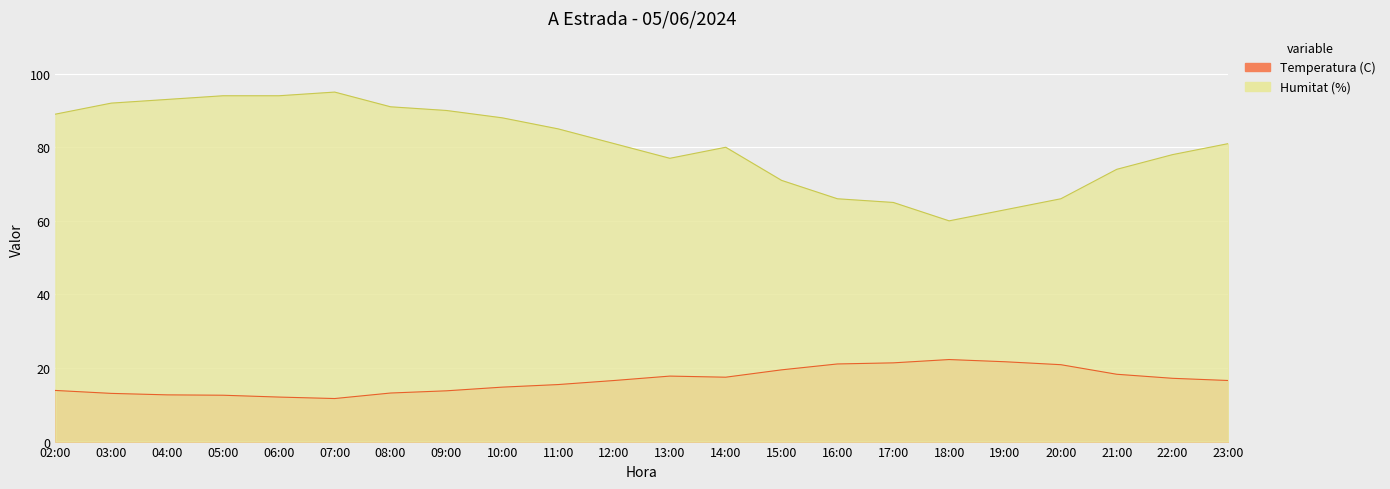

True or false: Temperatura (C) has more than 1 points higher than both neighbors.

True